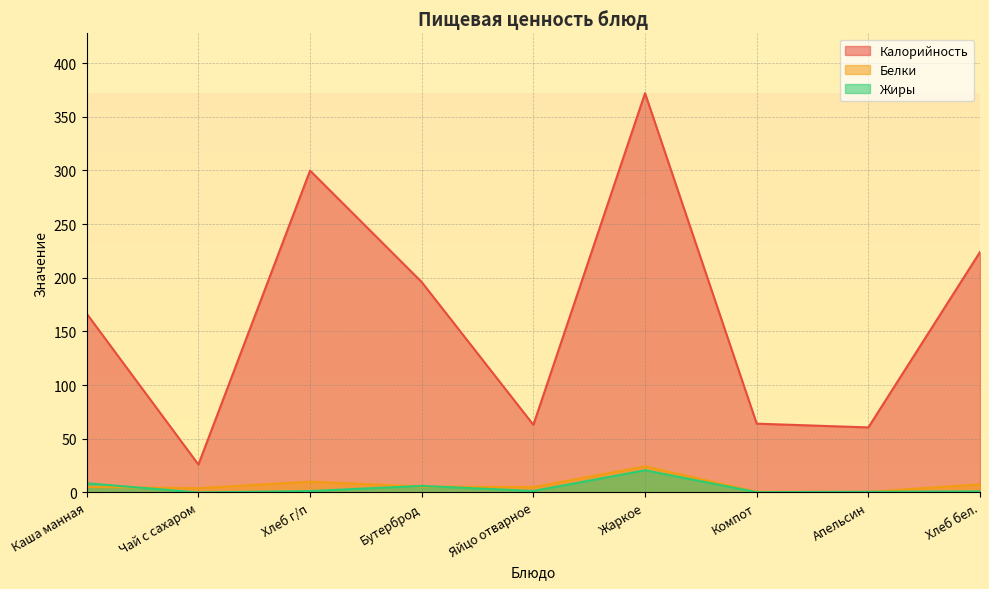

Does the chart display data point markers on the line(s)?

No